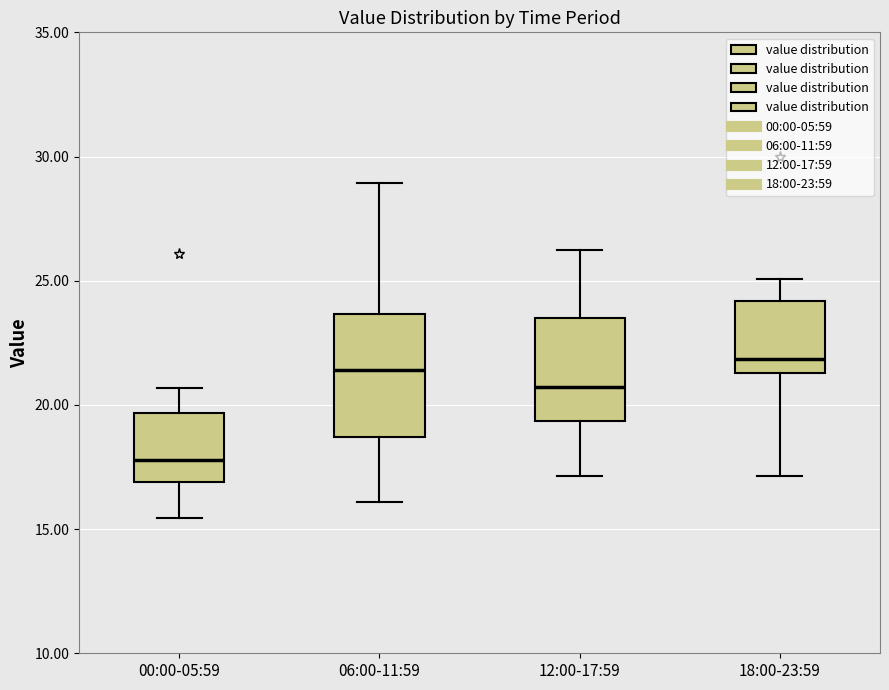

Reading left to right, read every box against the y-axis: the position of its median line, the range the box covers, and the ends of its whiskers. The values are not printed on the chart, so give them approximately, as read against the axis.

00:00-05:59: median 18.0, box 17.0 to 19.5, whiskers 15.5 to 20.5
06:00-11:59: median 21.5, box 18.5 to 23.5, whiskers 16.0 to 29.0
12:00-17:59: median 20.5, box 19.5 to 23.5, whiskers 17.0 to 26.5
18:00-23:59: median 22.0, box 21.5 to 24.0, whiskers 17.0 to 25.0